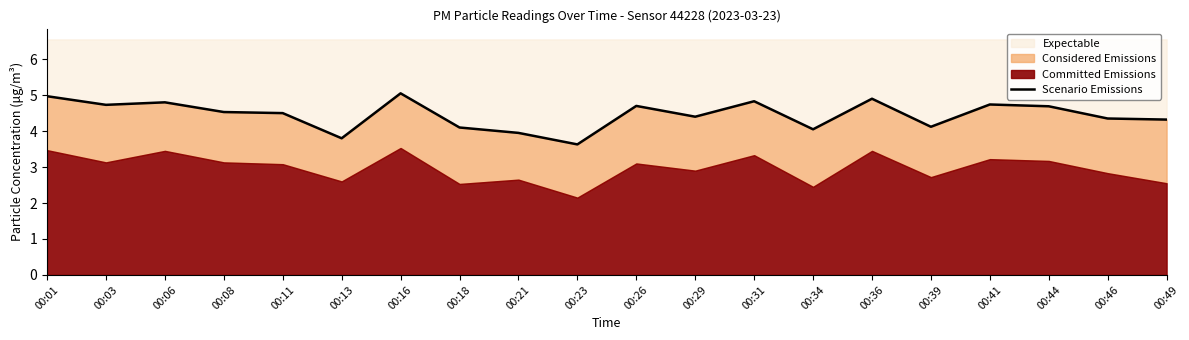

How many points are lower than both their immediate neighbors (excluding endpoints)?

6